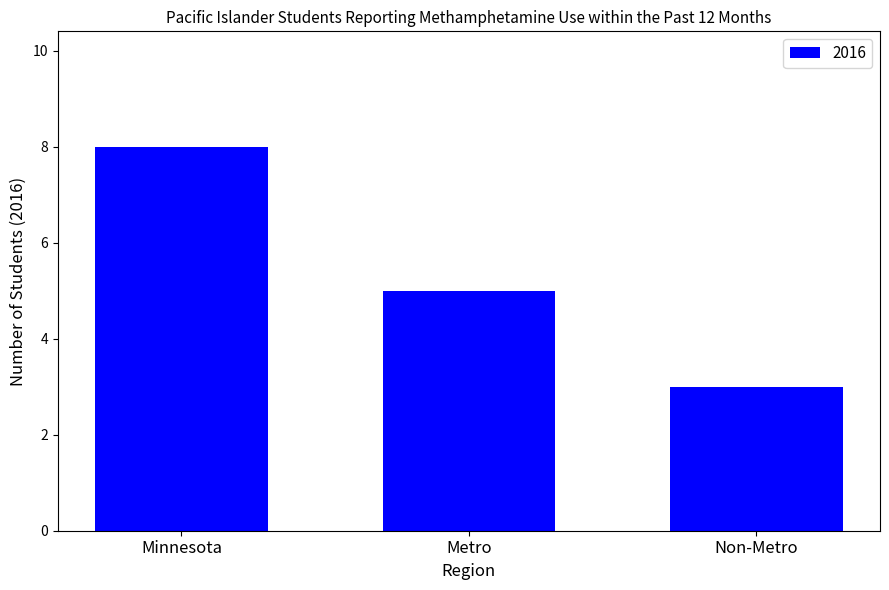

Between Non-Metro and Metro, which is larger?

Metro